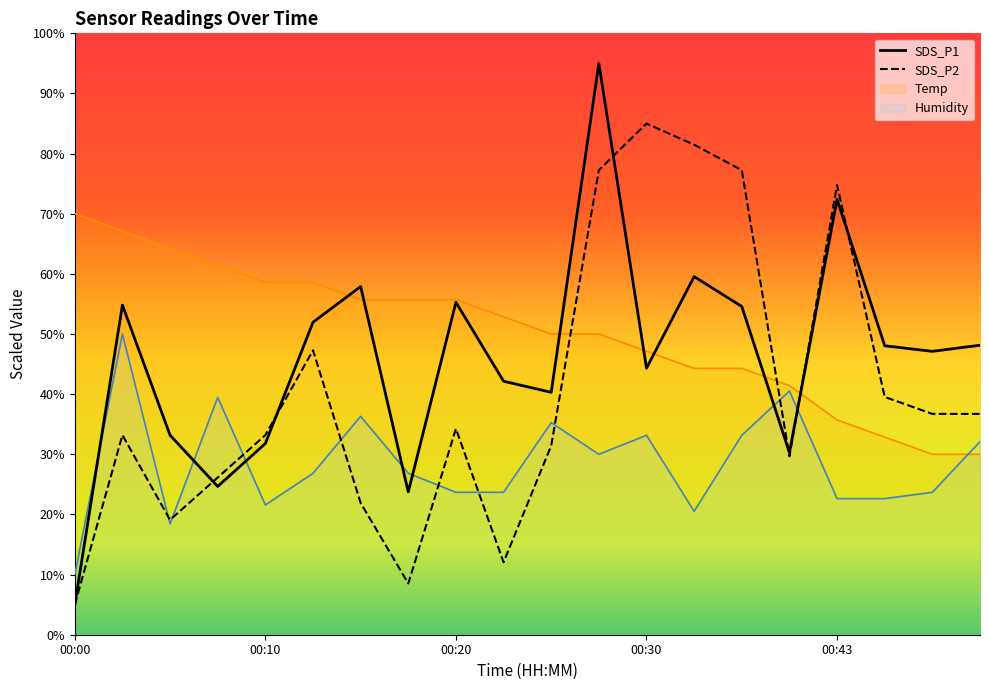

What is the sum of all Temp values?

1005.7